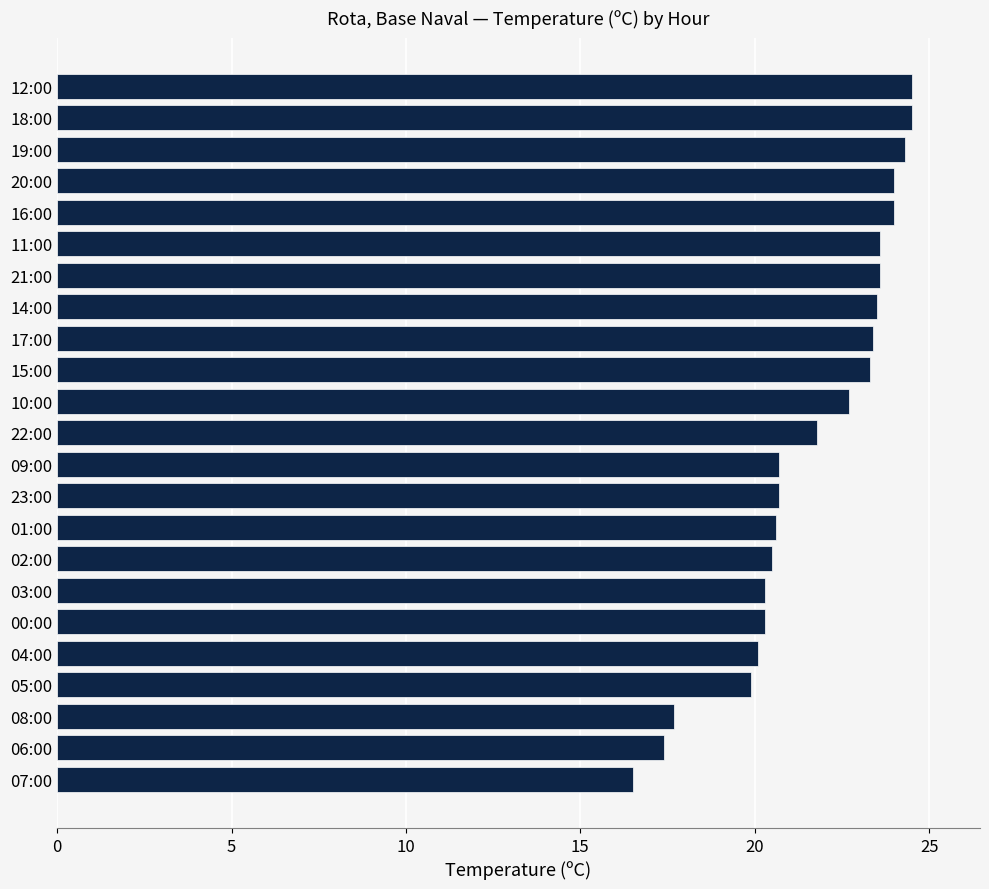

What is the label of the 12th bar from the bottom?

22:00